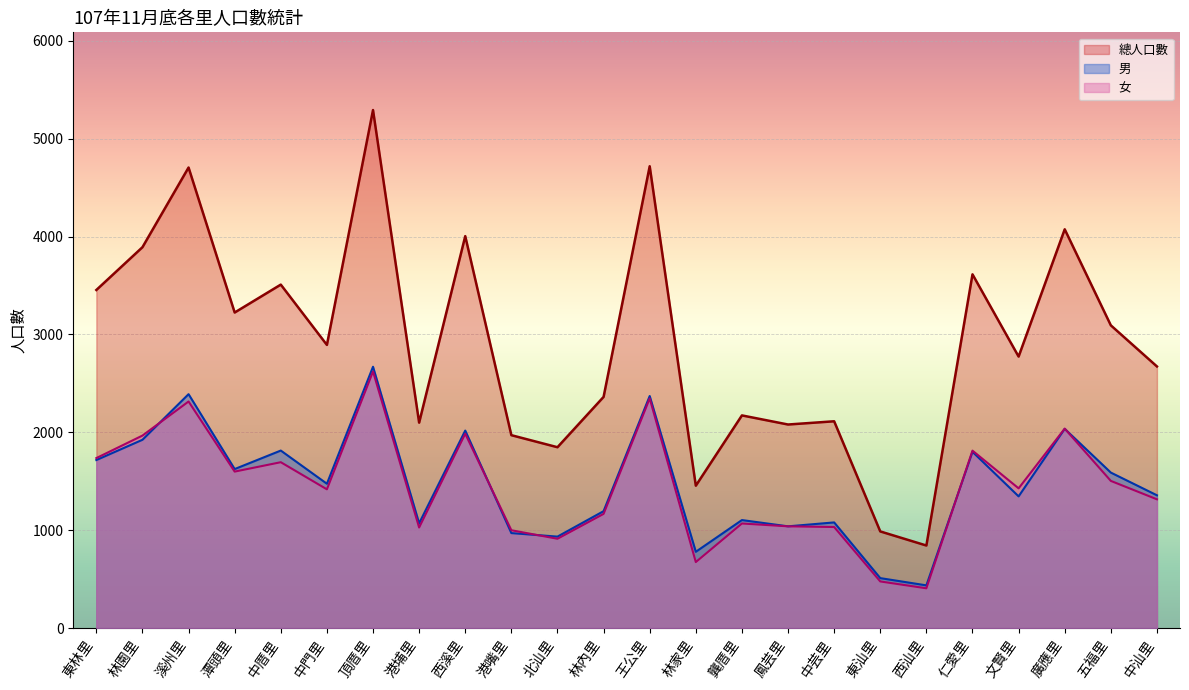

The value of 女 at 溪州里 is 3775. True or false?

False